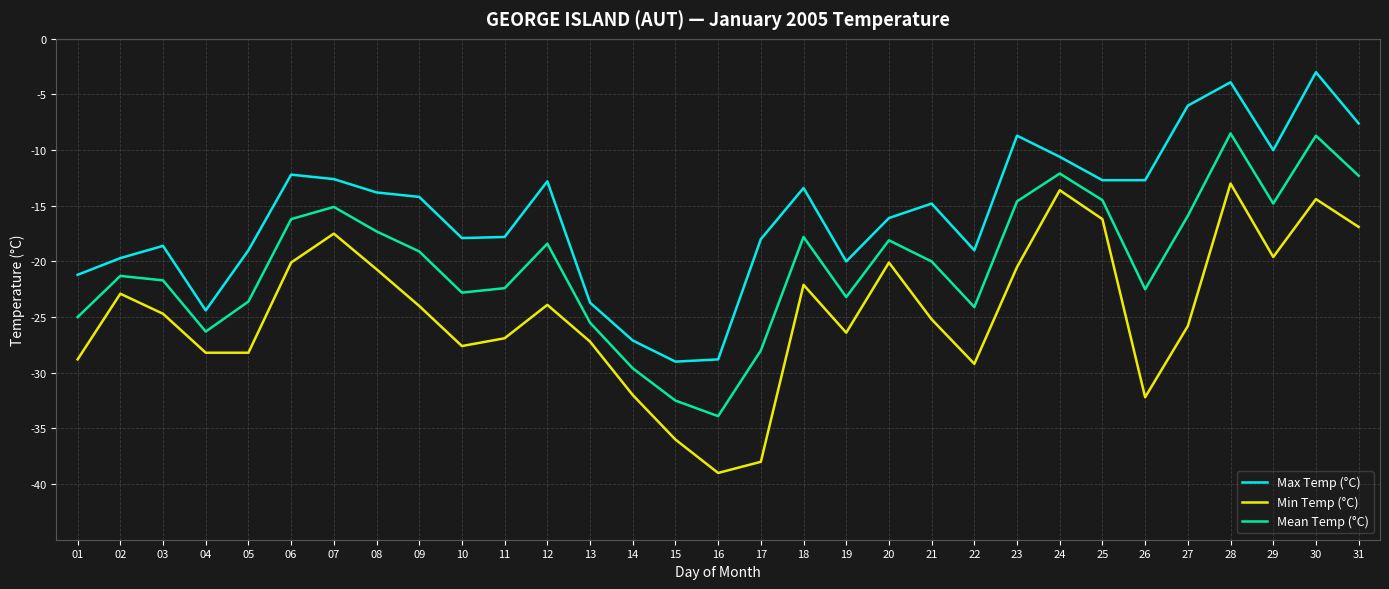

Which series has the largest total across all categories?

Max Temp (°C)